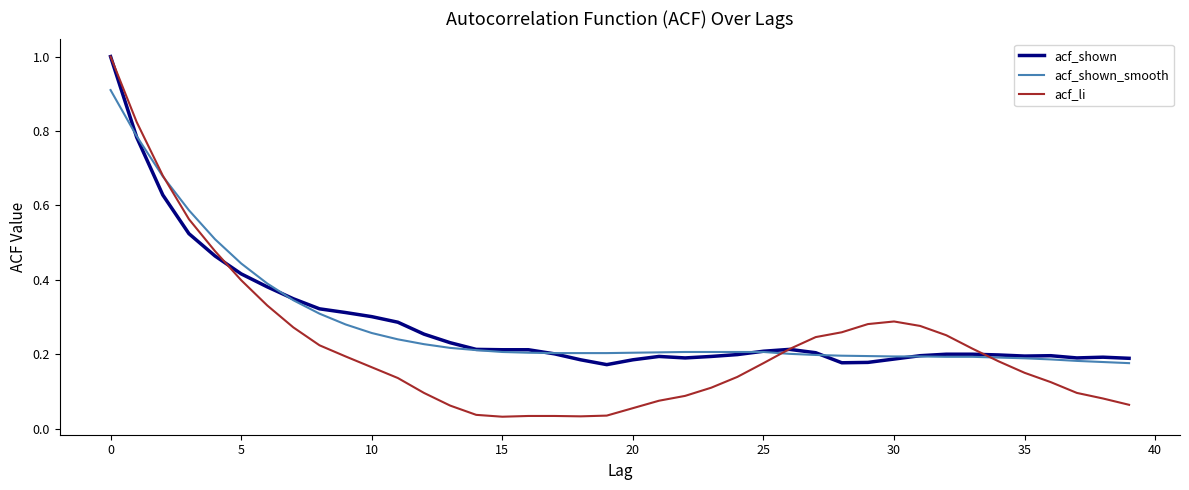

Which series has the largest range (max minus min)?

acf_li